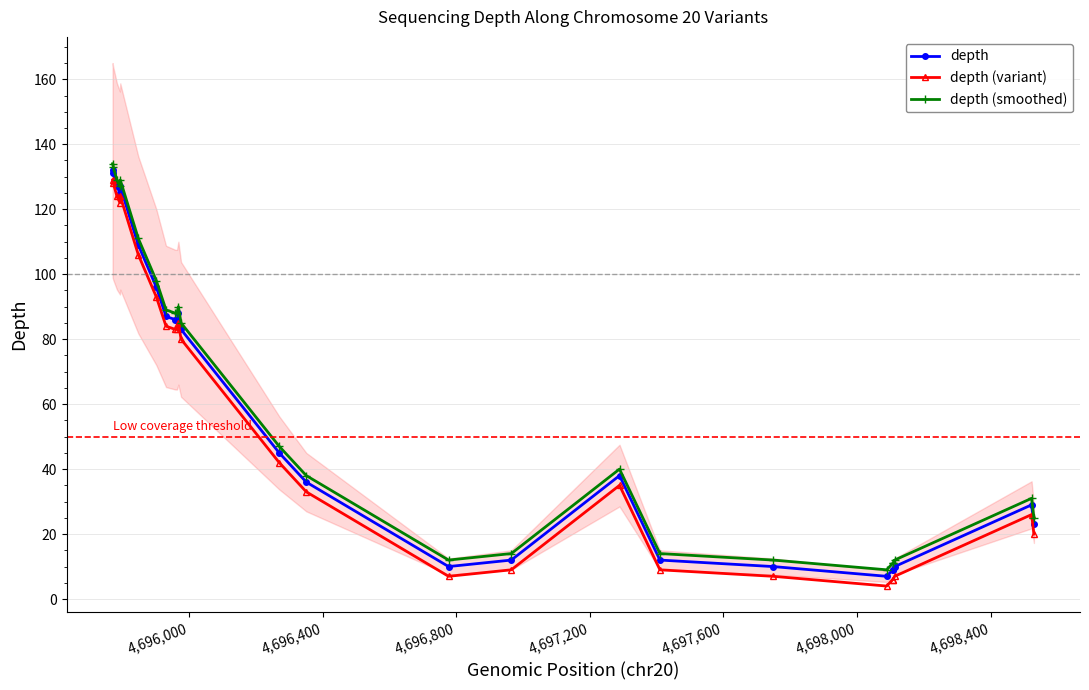

What is the highest value of the depth (variant) series?

129